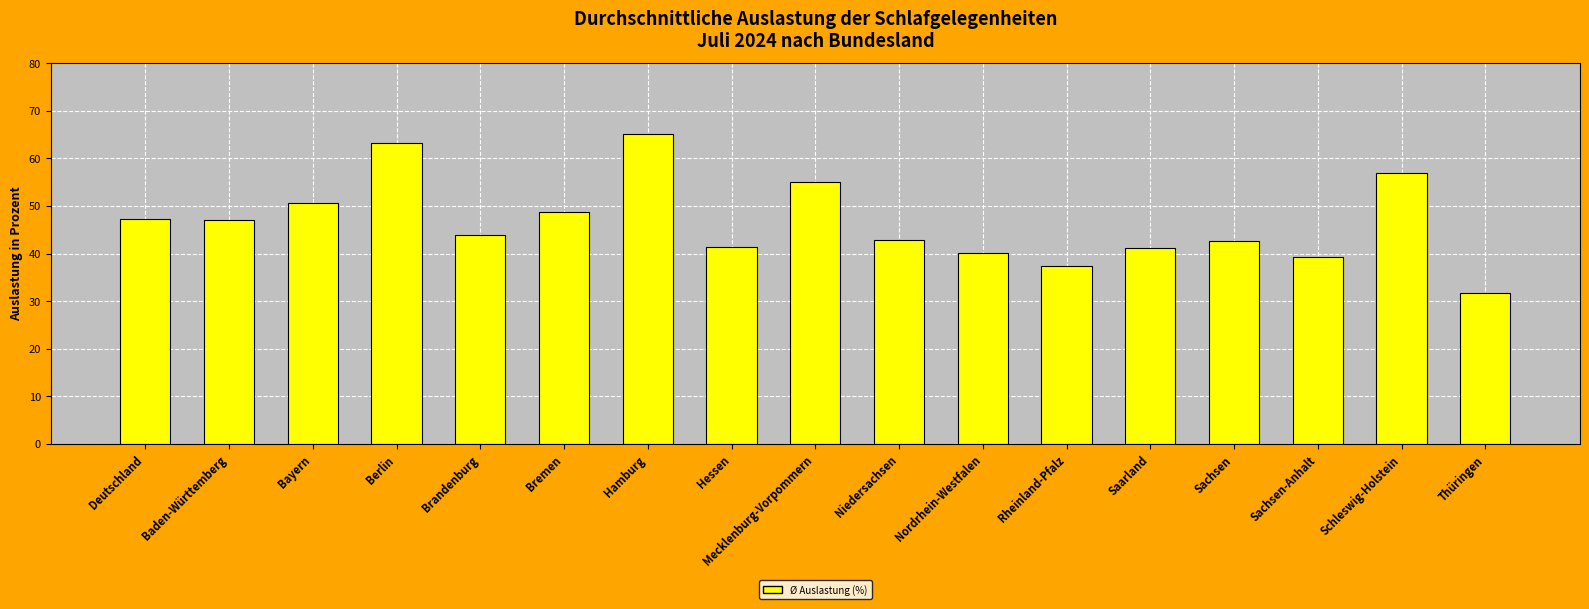

What is the change in value from Hamburg to Hessen?

-23.7